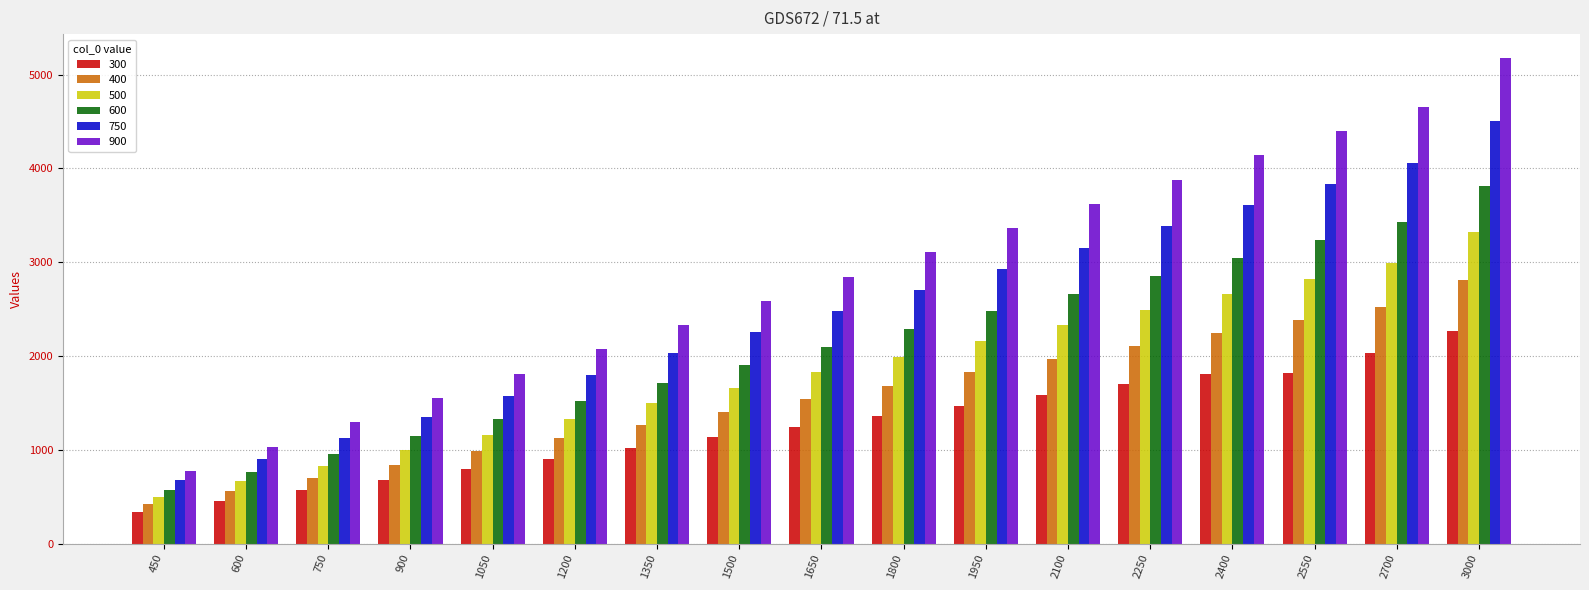

Which series has the widest spread of values?

900